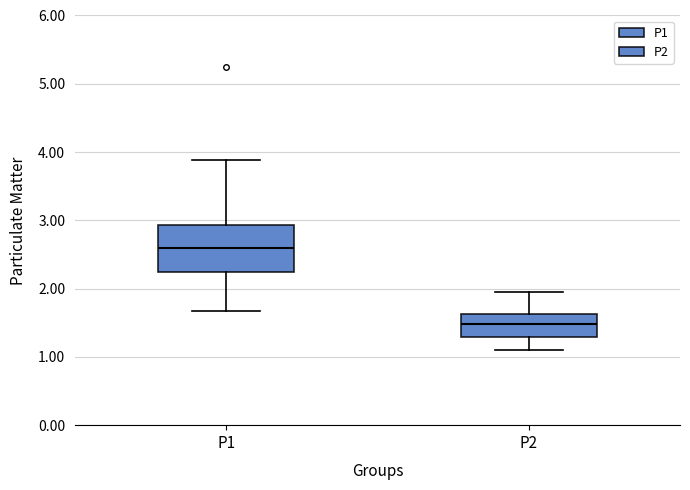

Reading left to right, read every box against the y-axis: the position of its median line, the range the box covers, and the ends of its whiskers. The values are not printed on the chart, so give them approximately, as read against the axis.

P1: median 2.6, box 2.2 to 2.9, whiskers 1.7 to 3.9
P2: median 1.5, box 1.3 to 1.6, whiskers 1.1 to 2.0